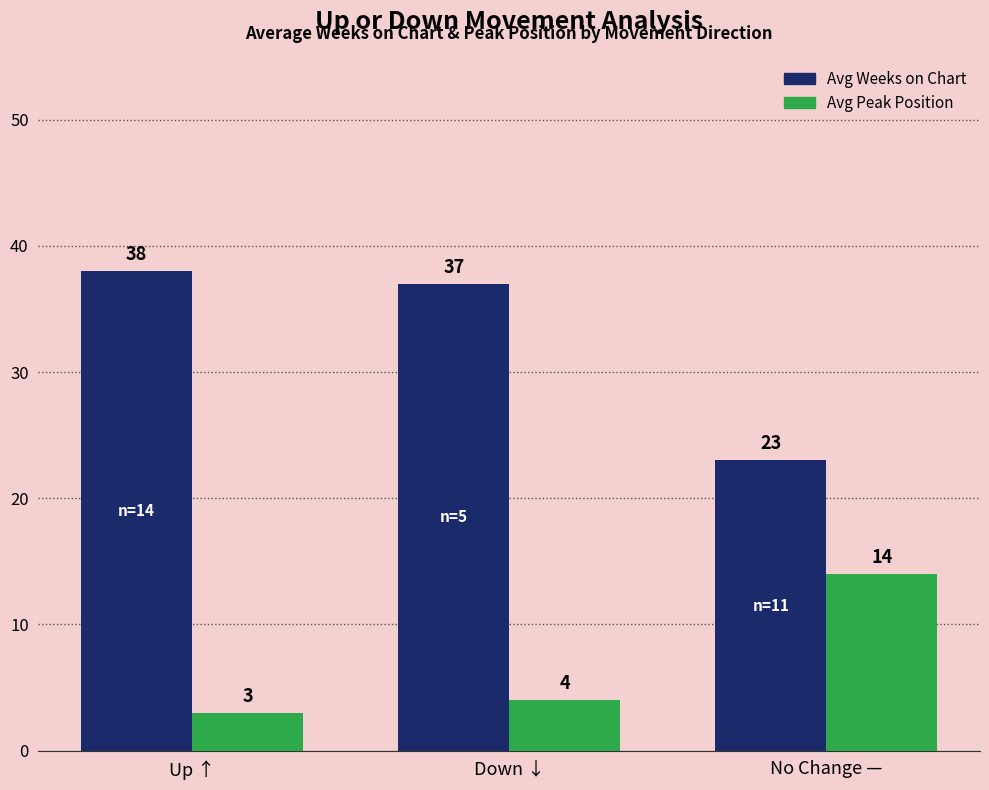

At which label does Avg Peak Position reach its peak?

No Change —